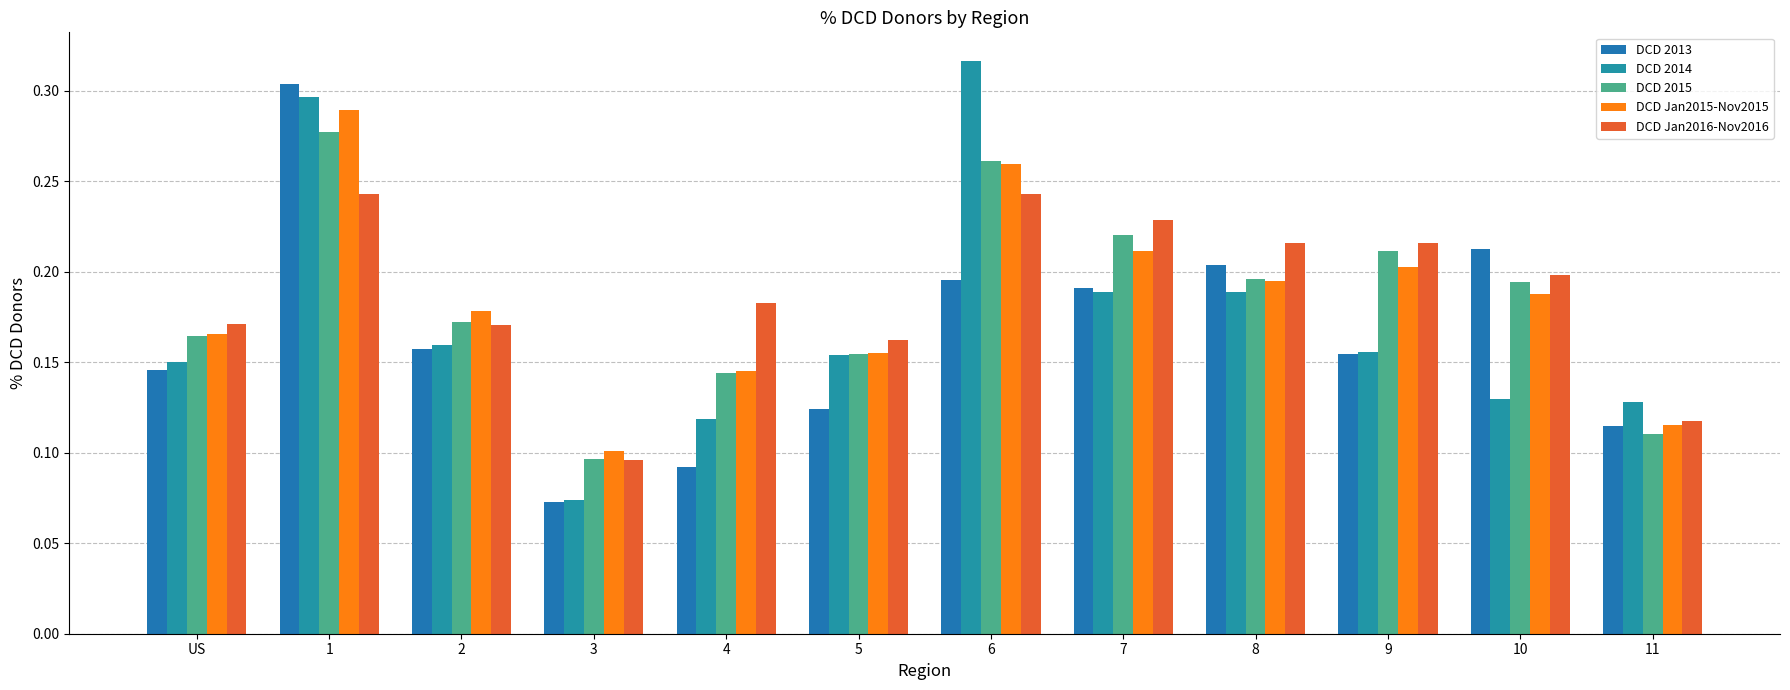

Reading left to right, extract all data points from this chart.

DCD 2013: US=0.1	1=0.3	2=0.2	3=0.1	4=0.1	5=0.1	6=0.2	7=0.2	8=0.2	9=0.2	10=0.2	11=0.1
DCD 2014: US=0.2	1=0.3	2=0.2	3=0.1	4=0.1	5=0.2	6=0.3	7=0.2	8=0.2	9=0.2	10=0.1	11=0.1
DCD 2015: US=0.2	1=0.3	2=0.2	3=0.1	4=0.1	5=0.2	6=0.3	7=0.2	8=0.2	9=0.2	10=0.2	11=0.1
DCD Jan2015-Nov2015: US=0.2	1=0.3	2=0.2	3=0.1	4=0.1	5=0.2	6=0.3	7=0.2	8=0.2	9=0.2	10=0.2	11=0.1
DCD Jan2016-Nov2016: US=0.2	1=0.2	2=0.2	3=0.1	4=0.2	5=0.2	6=0.2	7=0.2	8=0.2	9=0.2	10=0.2	11=0.1